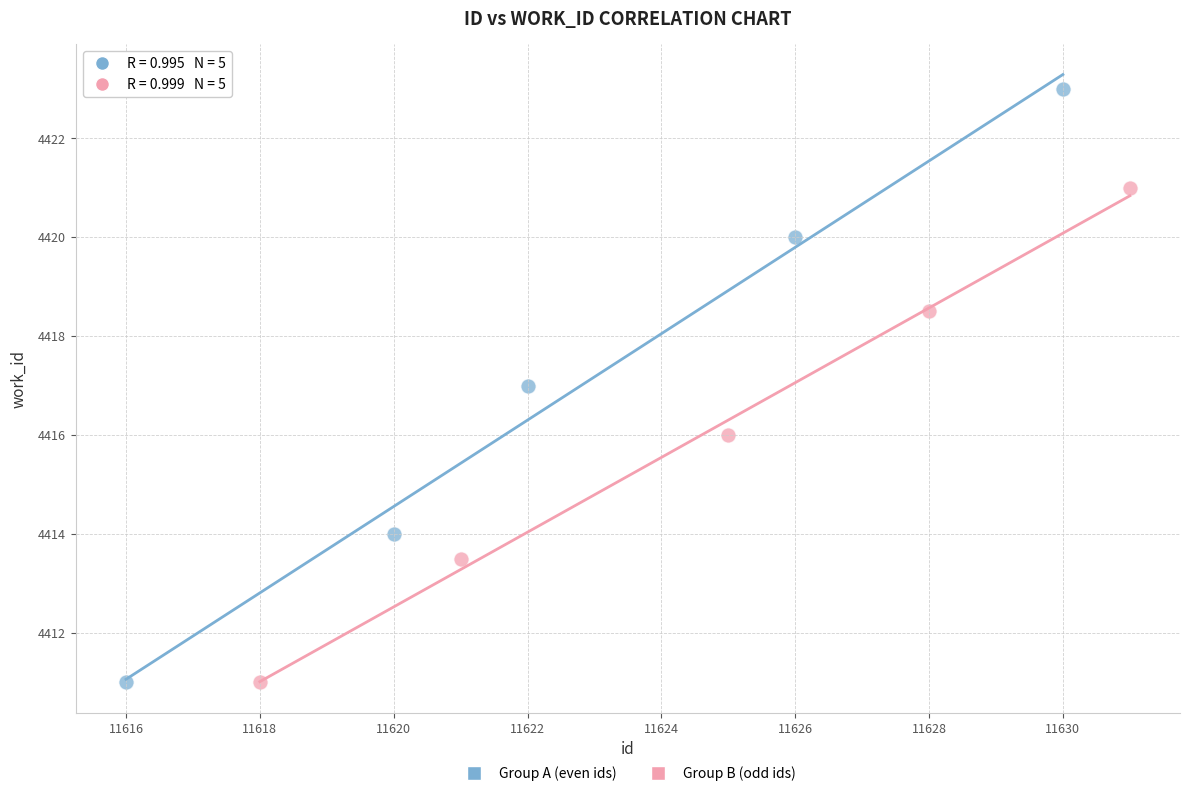

What are all the series names shown in the legend?

Group A (even ids), Group B (odd ids)